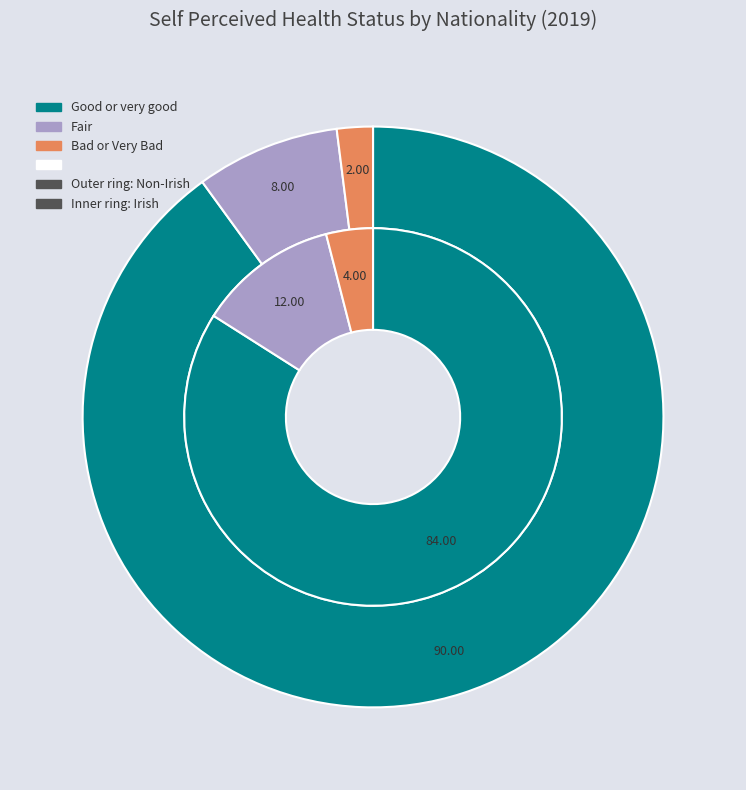

How many slices are in this pie chart?

3